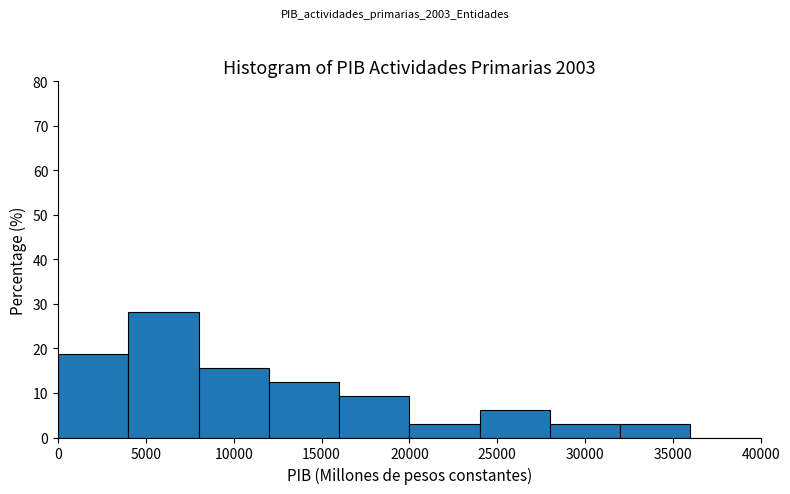

Over which range of the x-axis is the bar tallest?

4000 to 8000